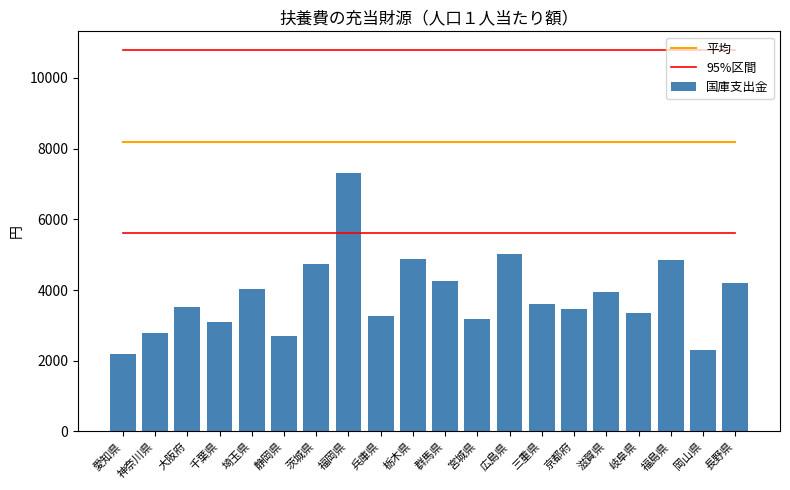

What is the maximum value for 95%区間?

10781.3